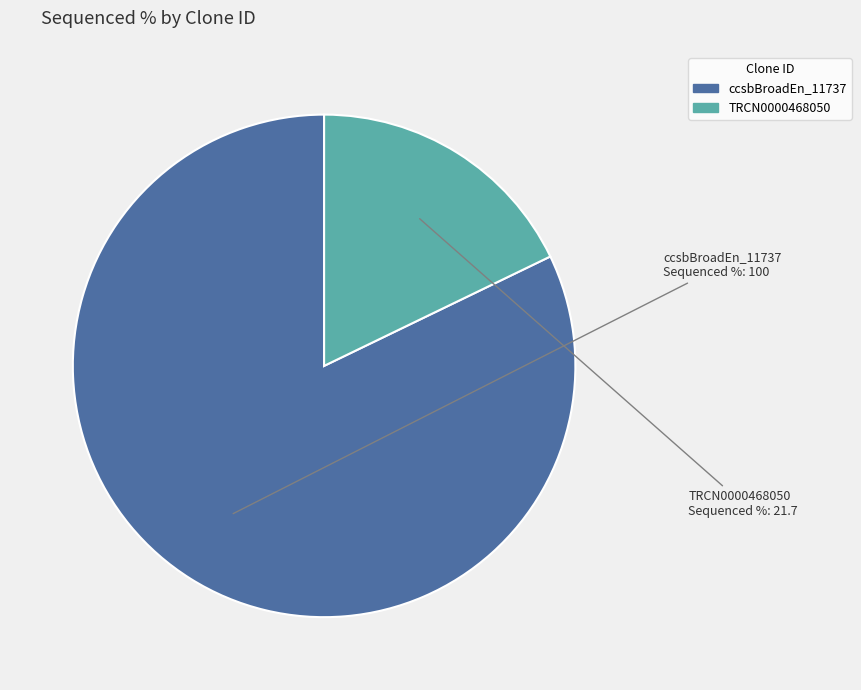

Is there a majority slice in this chart?

Yes